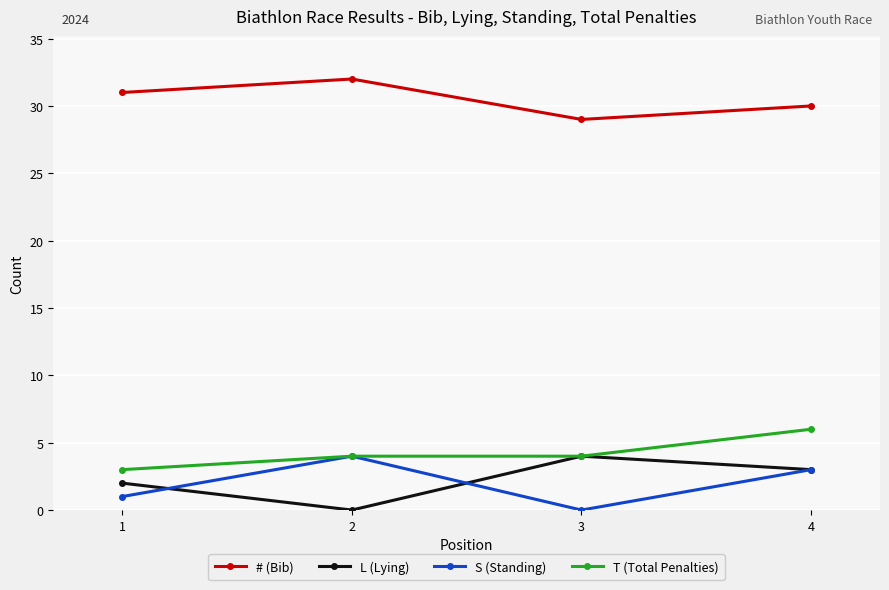

True or false: S (Standing) and # (Bib) intersect in this chart.

False